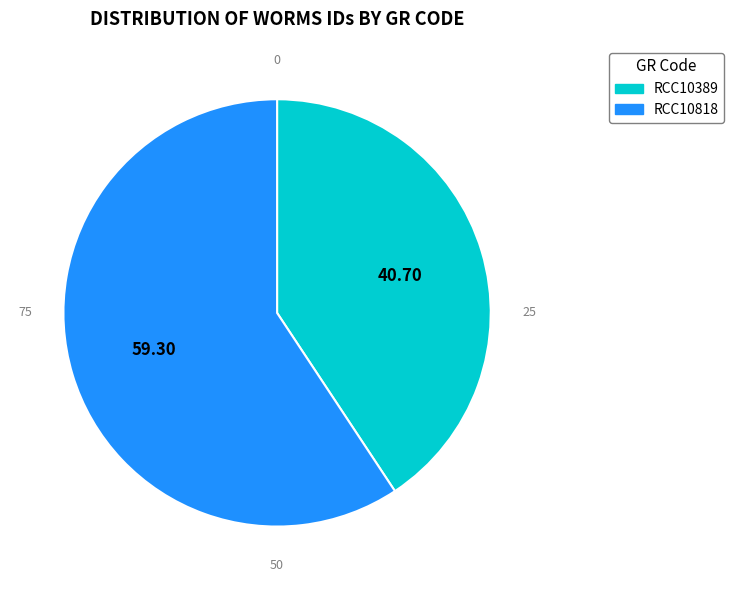

Combined, do RCC10818 and RCC10389 account for over 50%?

Yes